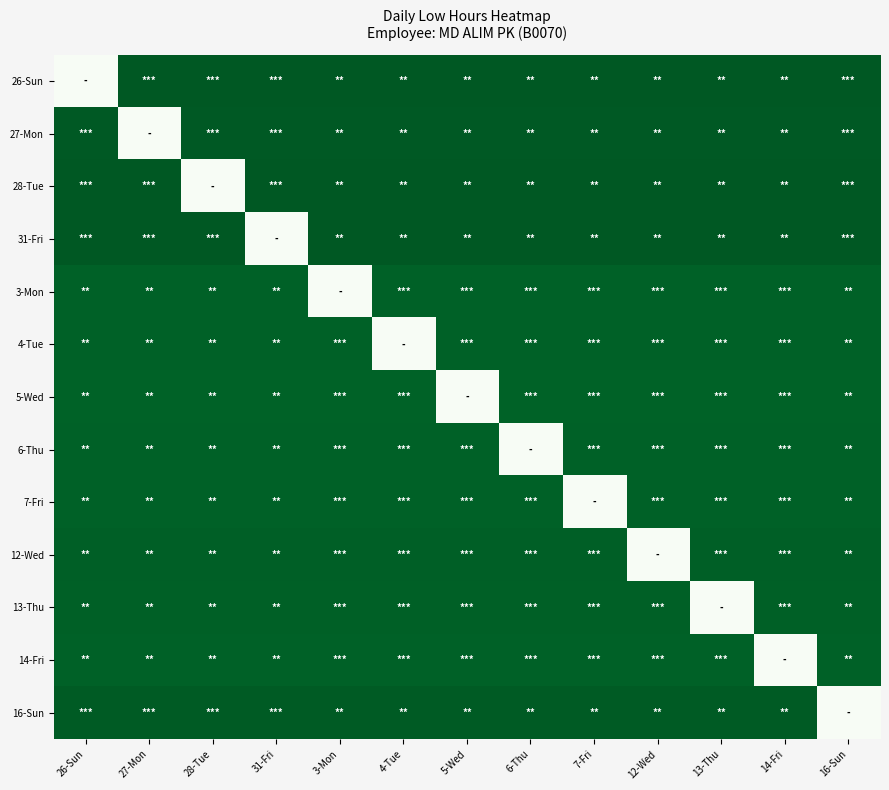

At how many categories does at least one series exceed 0?

13